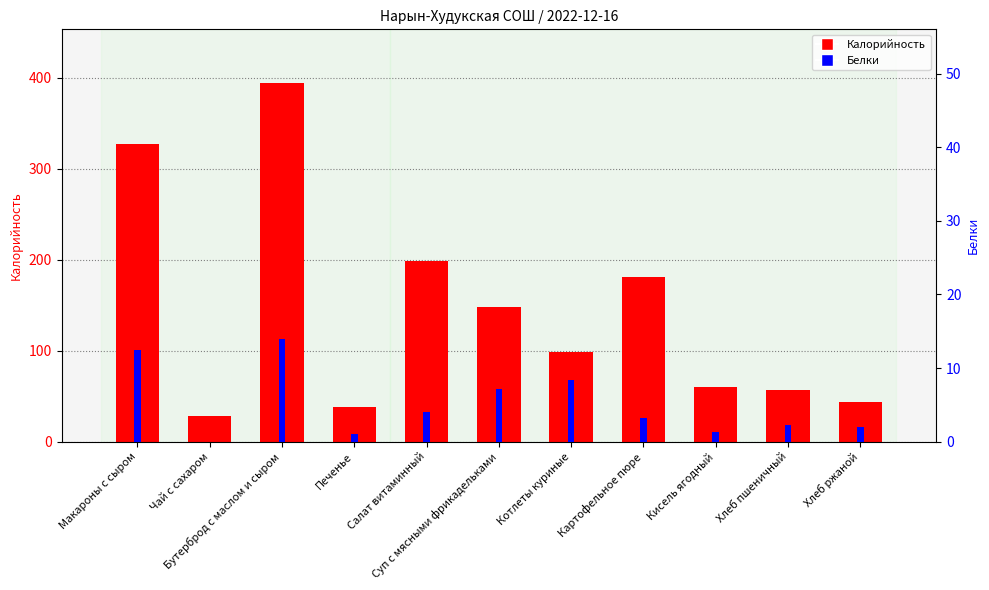

How many bars are there in total?

22